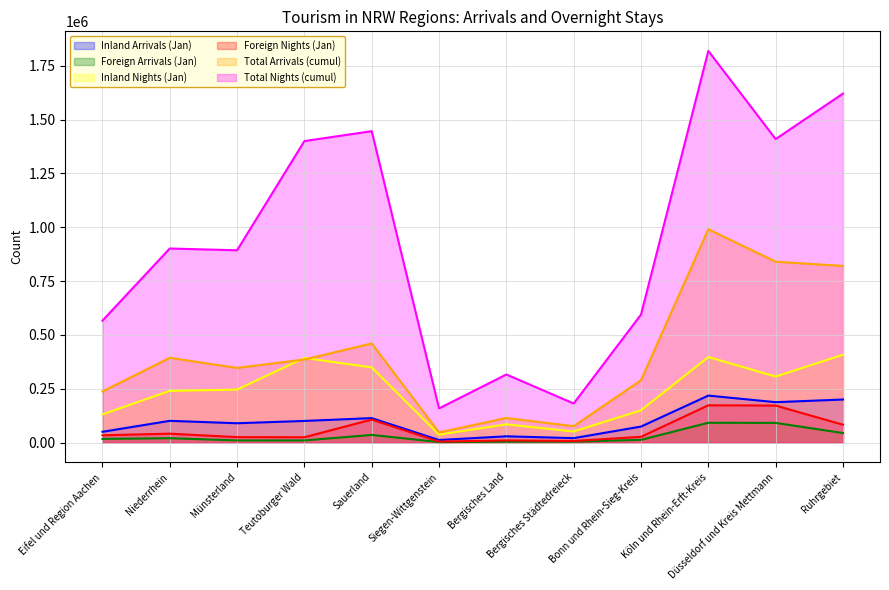

What is the highest value of the Foreign Arrivals (Jan) series?

91632